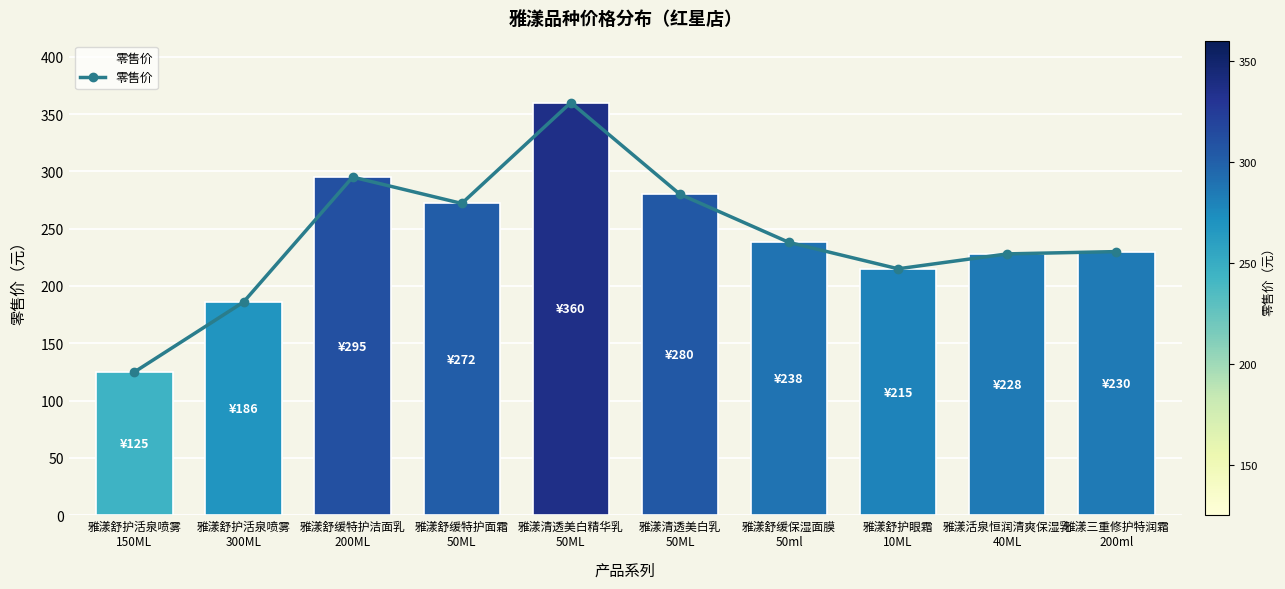

What is the label of the 8th point from the right?

雅漾舒缓特护洁面乳
200ML